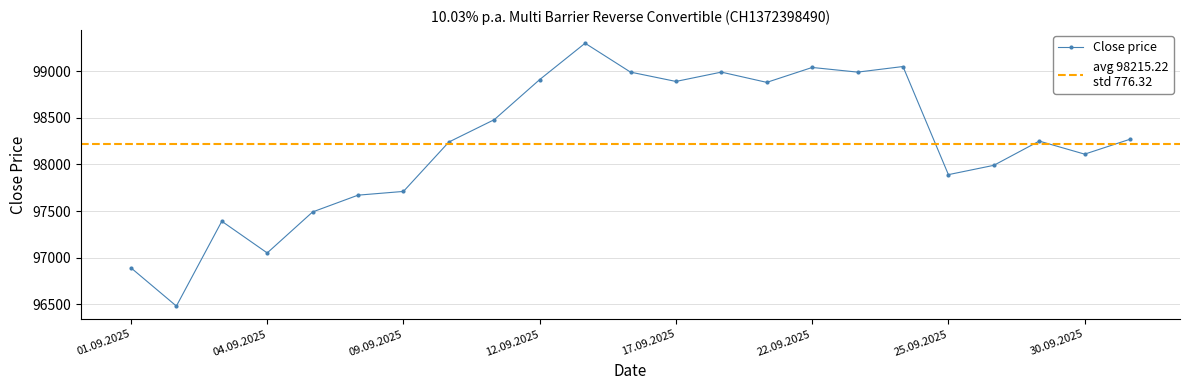

What is the value of the 23rd point from the left?

98270